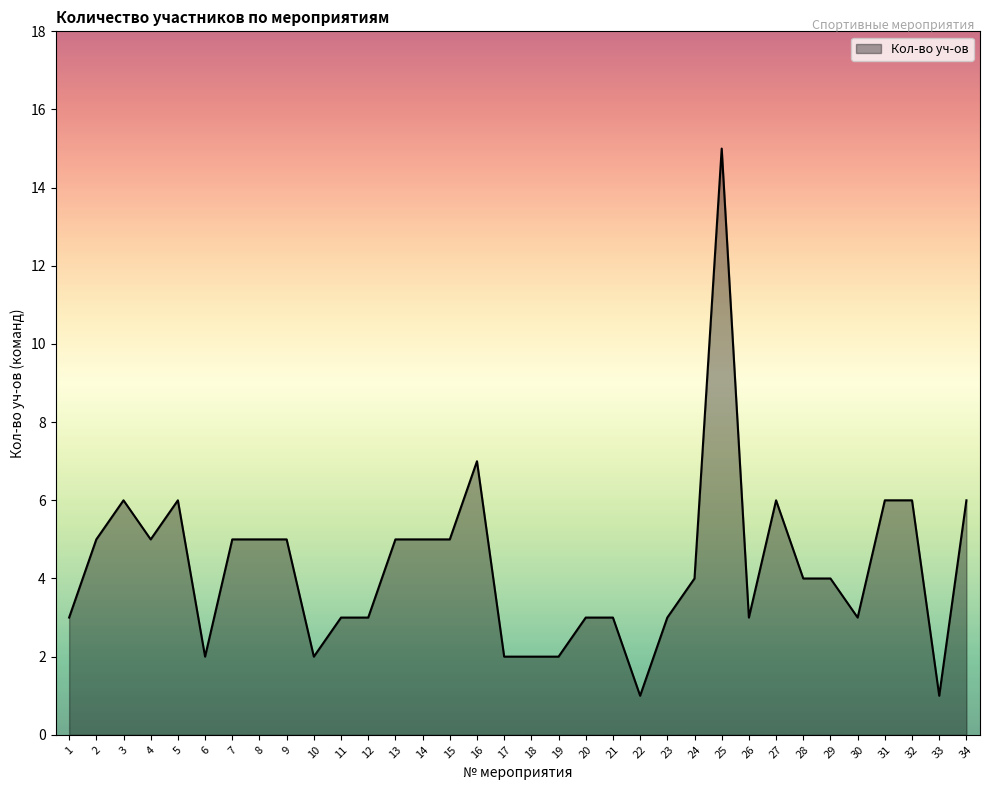

Which has a higher value, 22 or 2?

2